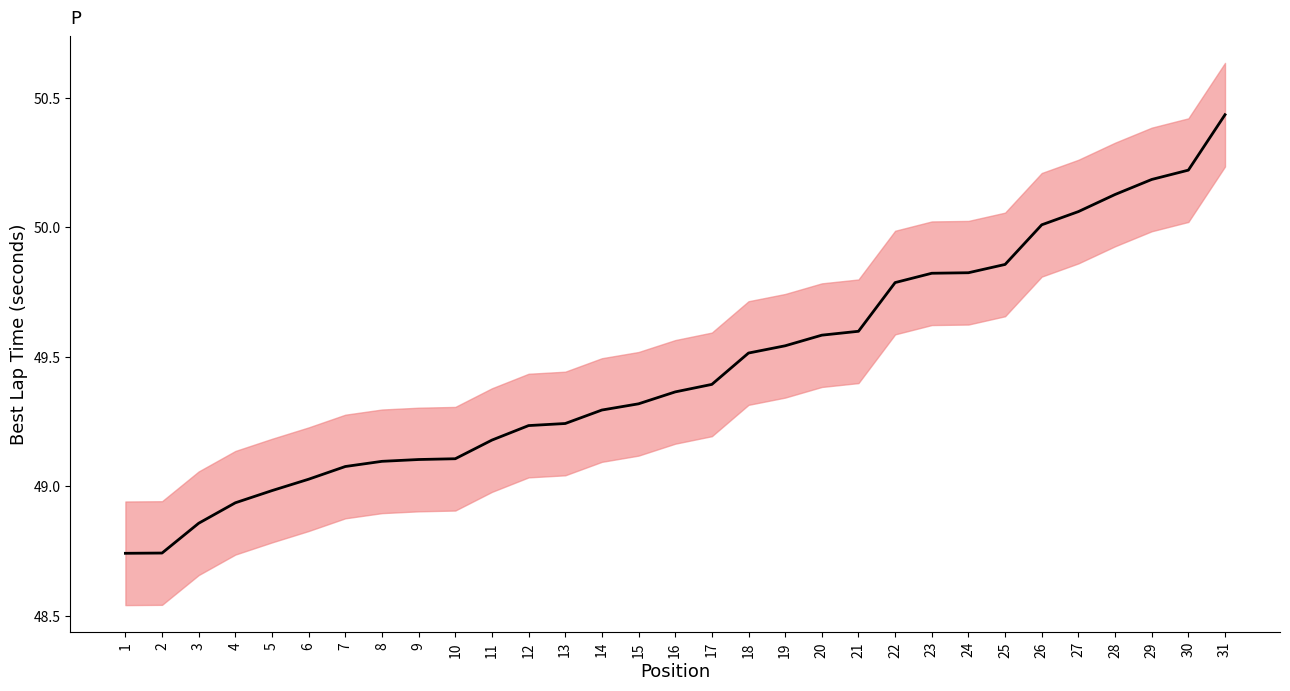

How many data points are above 49?

26